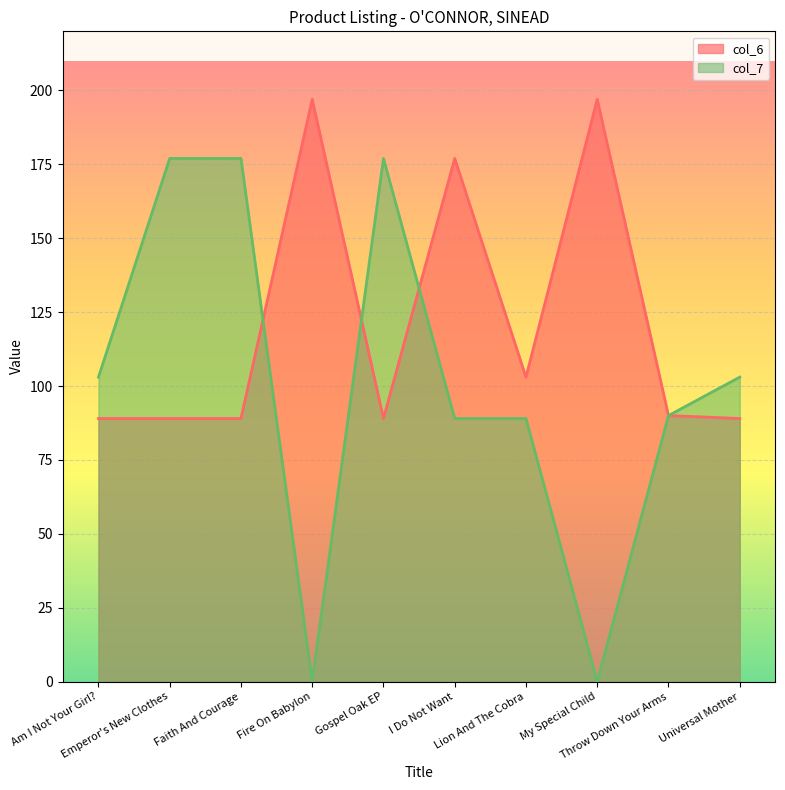

Between which two adjacent categories do col_7 and col_6 first intersect?

Faith And Courage and Fire On Babylon